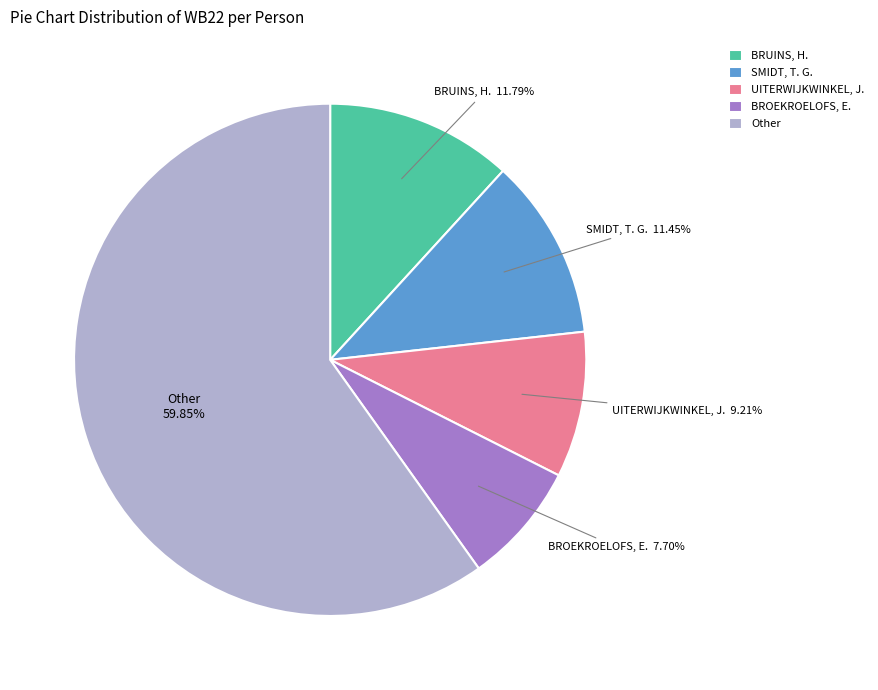

To the nearest percent, what is the average slice percentage?

20%